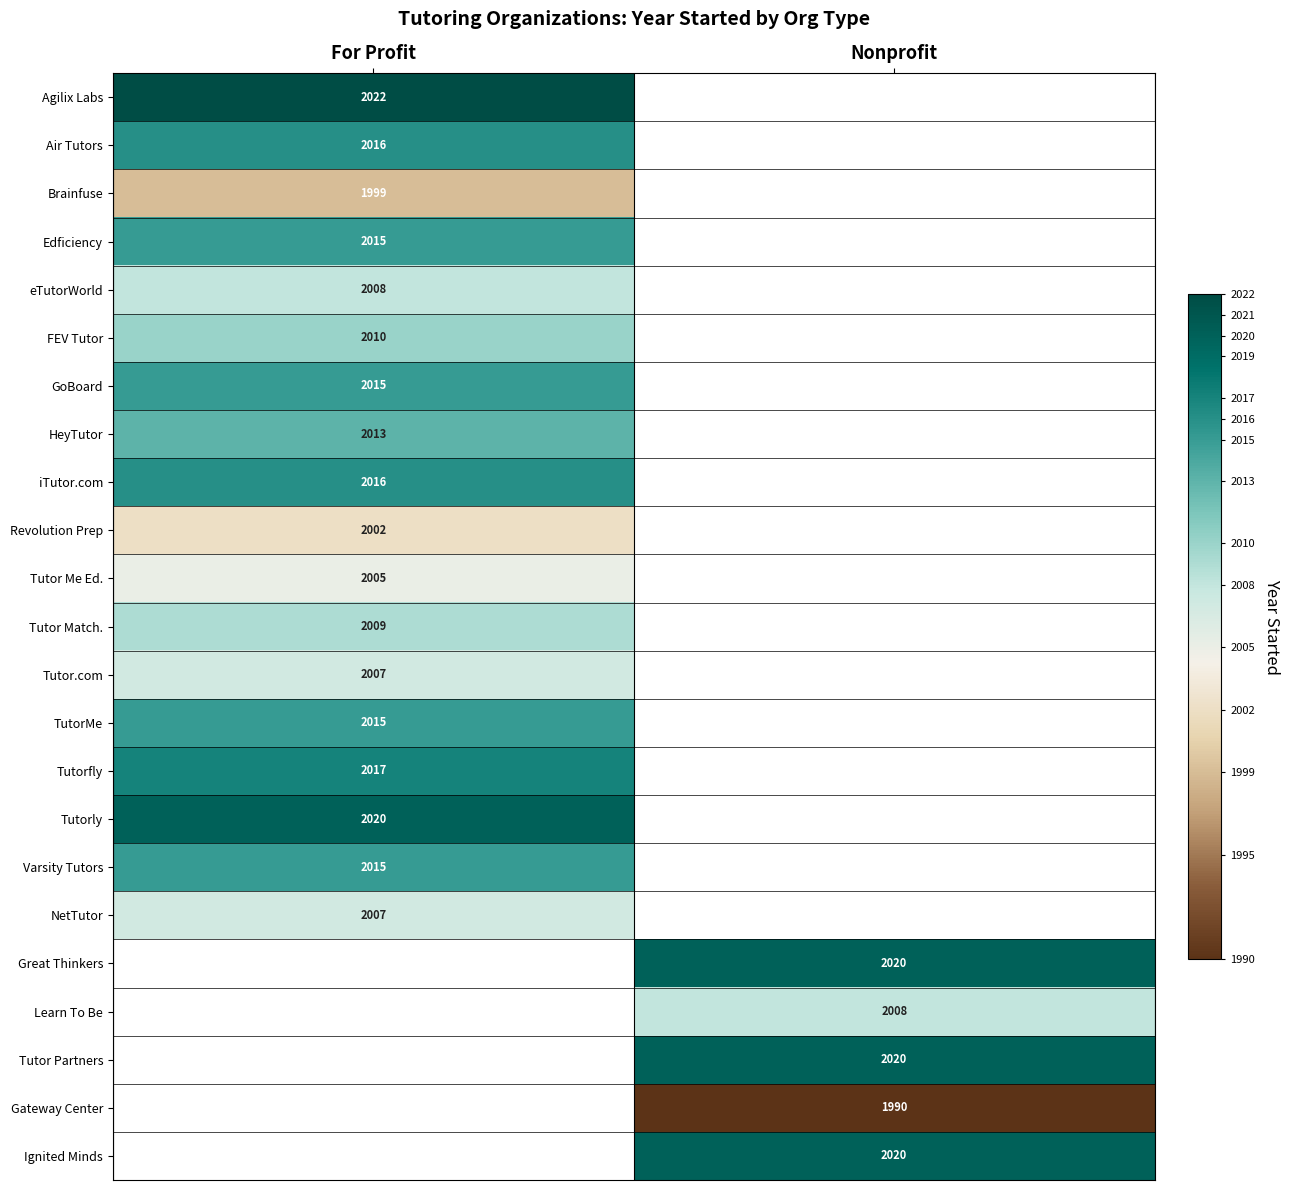

True or false: Air Tutors has a value of 3267 at For Profit.

False